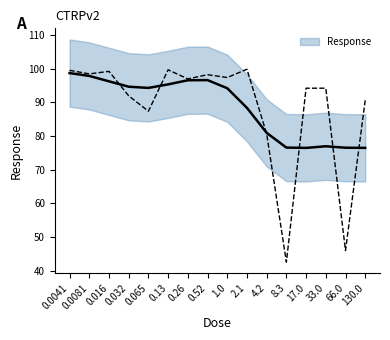

Where is the data nearest to the value 71?

4.2